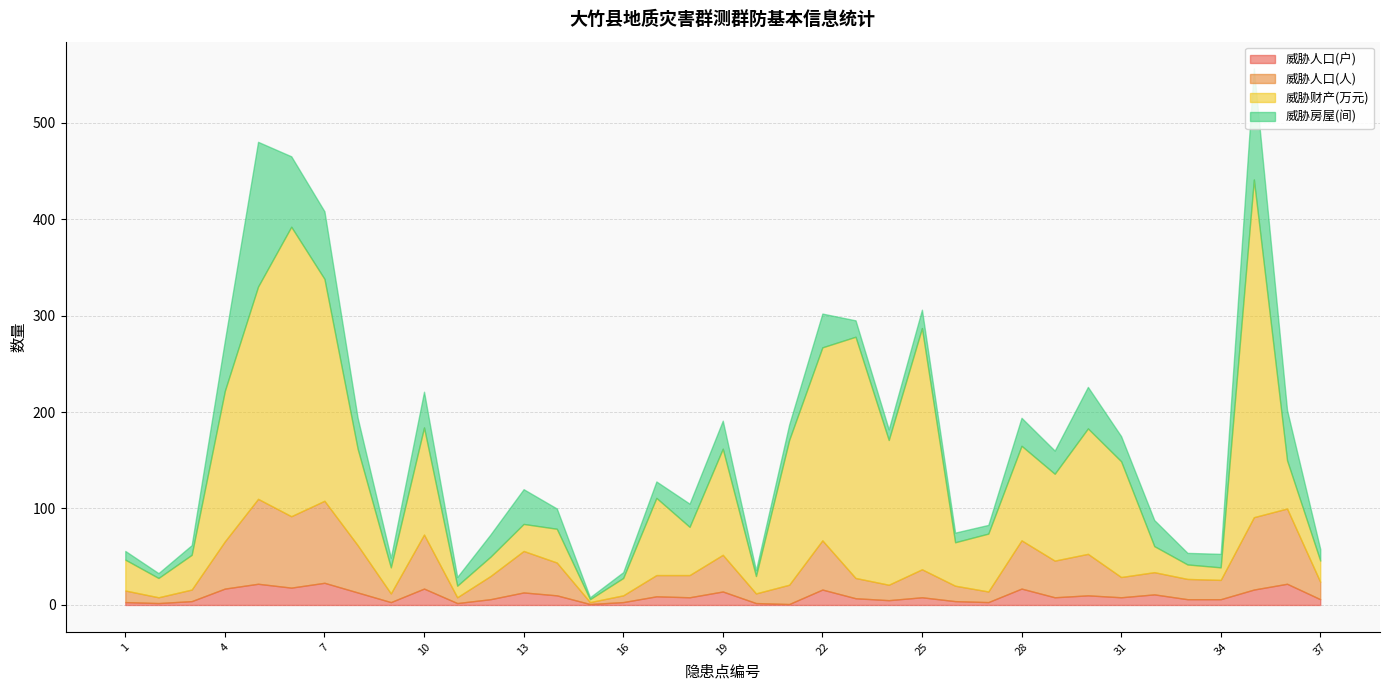

What is the average value of the 威胁财产(万元) series?

98